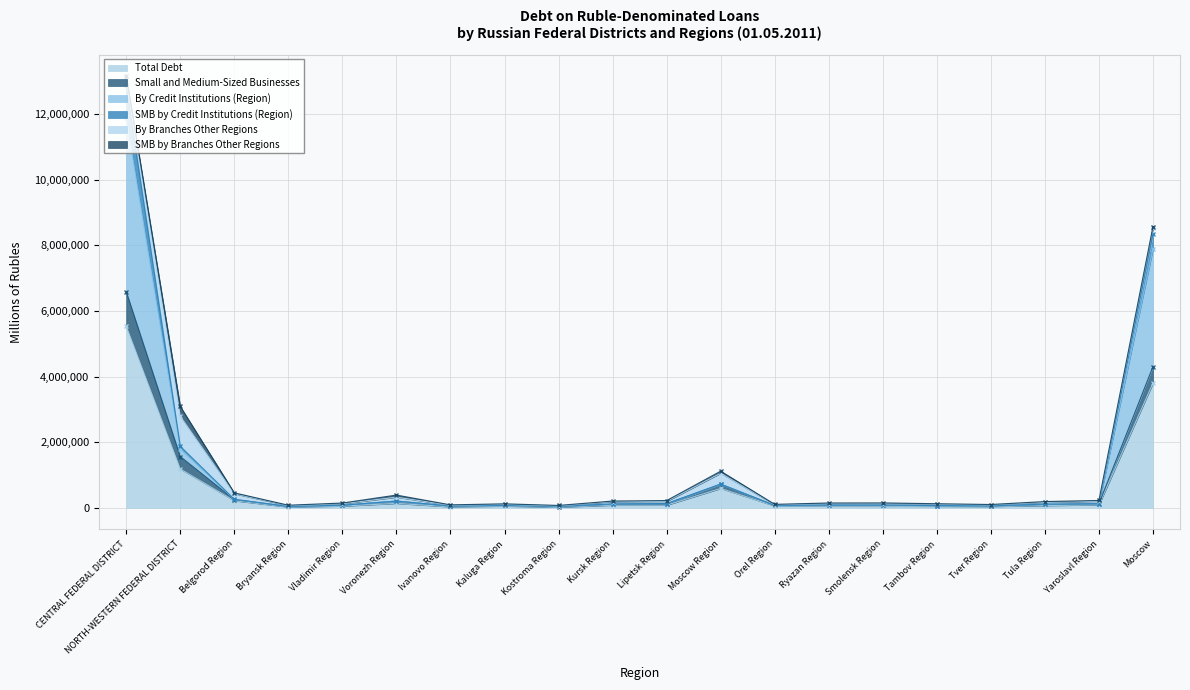

Is it true that Total Debt equals 3801581 at Moscow?

True